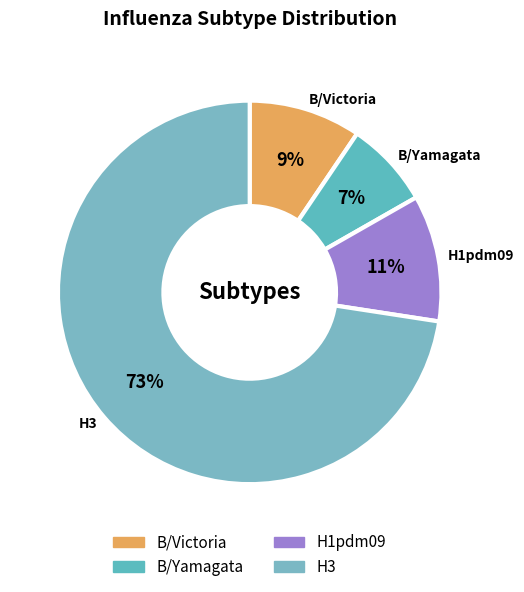

Count the number of slices in the pie.

4